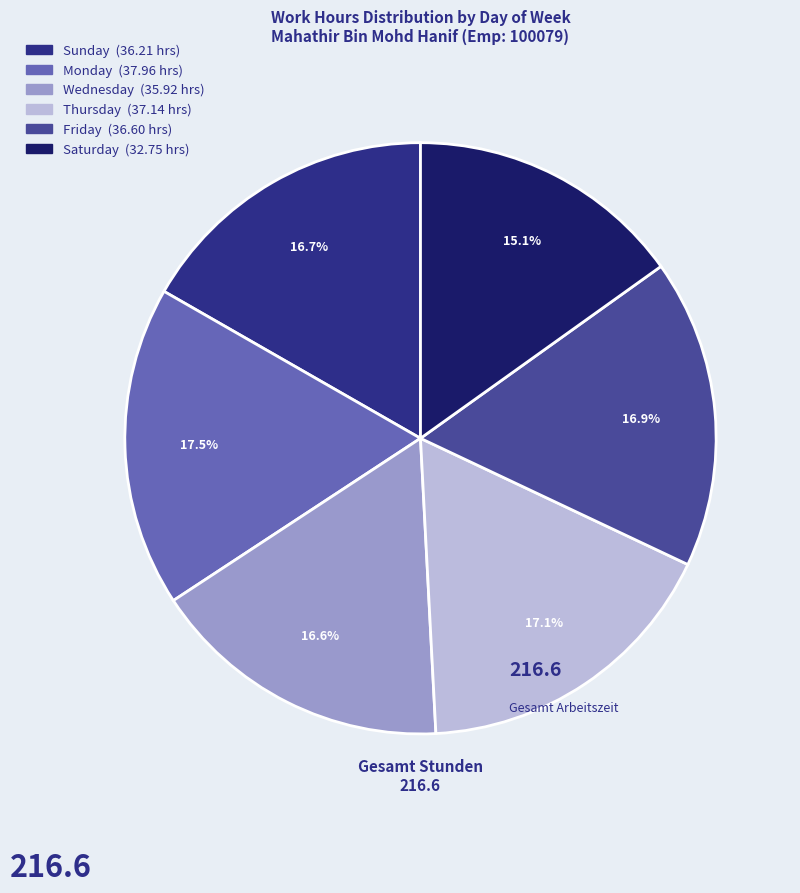

Is there any slice that represents more than half of the pie?

No